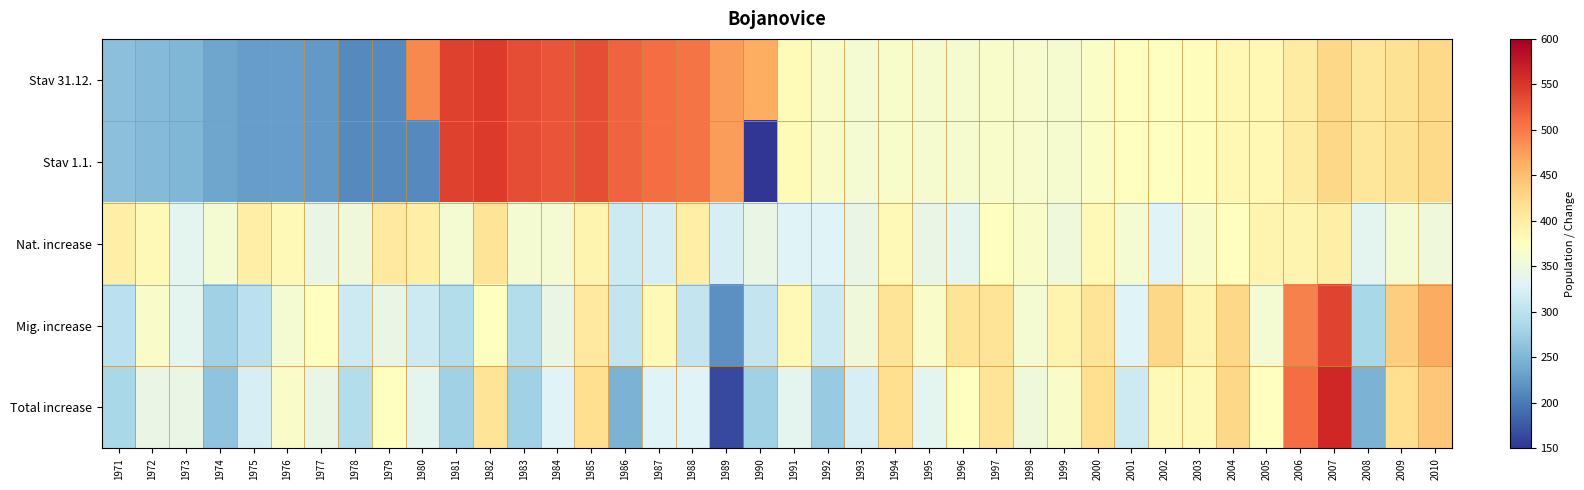

Rank the series by their maximum value, from lowest to highest.

Nat. increase, Mig. increase, Stav 31.12., Stav 1.1., Total increase